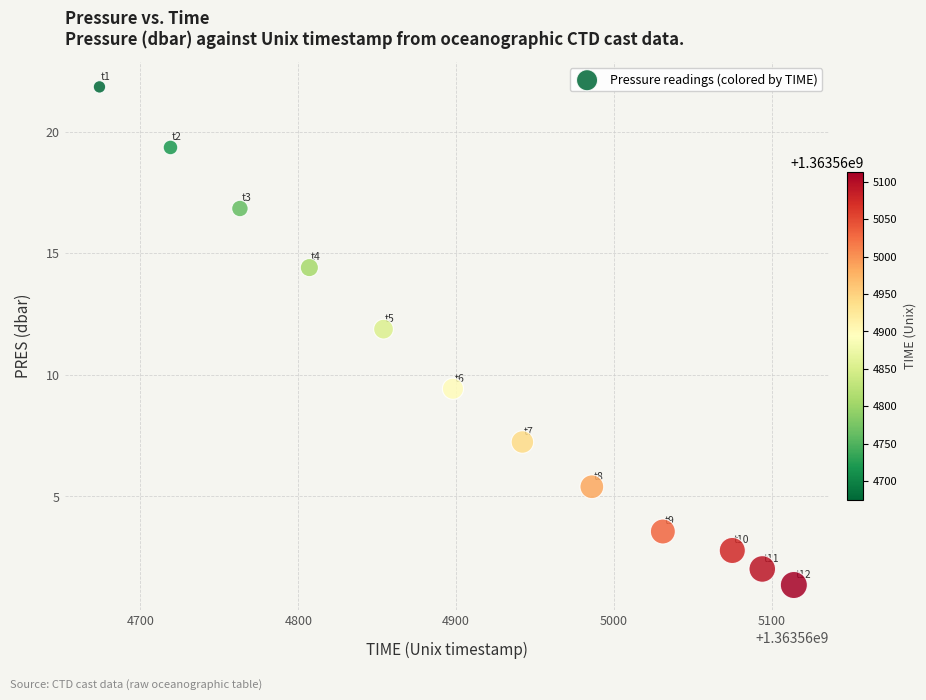

What is the range of X values (max minus min)?

440.0